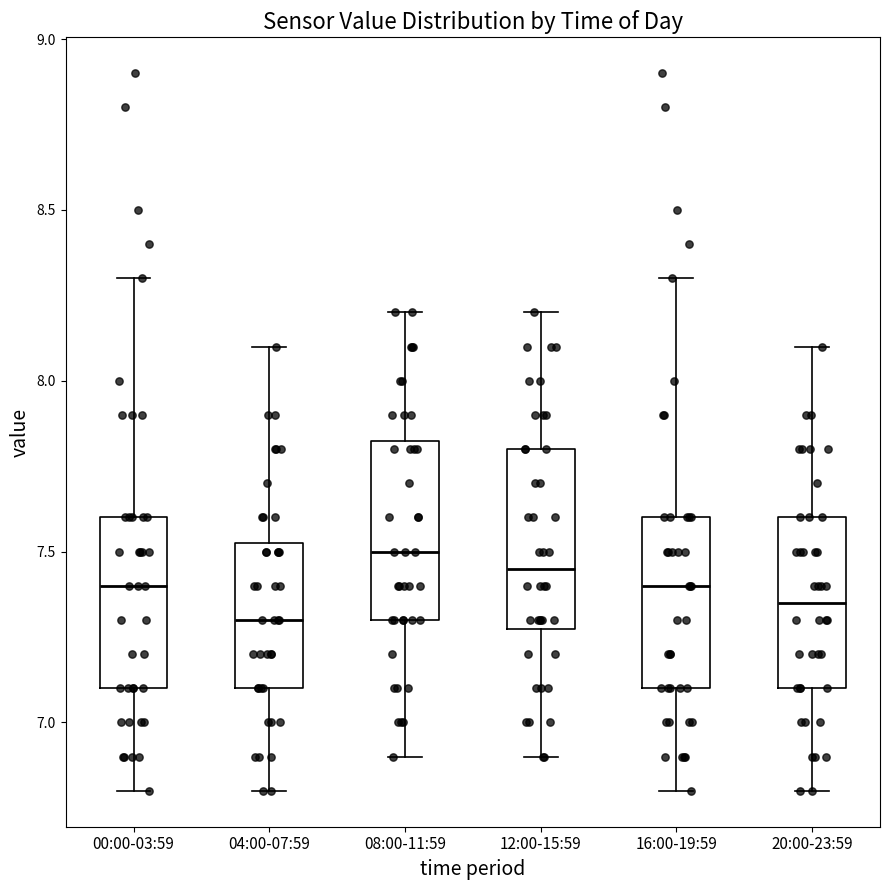

Reading left to right, read every box against the y-axis: the position of its median line, the range the box covers, and the ends of its whiskers. The values are not printed on the chart, so give them approximately, as read against the axis.

00:00-03:59: median 7.40, box 7.10 to 7.60, whiskers 6.80 to 8.30
04:00-07:59: median 7.30, box 7.10 to 7.55, whiskers 6.80 to 8.10
08:00-11:59: median 7.50, box 7.30 to 7.85, whiskers 6.90 to 8.20
12:00-15:59: median 7.45, box 7.30 to 7.80, whiskers 6.90 to 8.20
16:00-19:59: median 7.40, box 7.10 to 7.60, whiskers 6.80 to 8.30
20:00-23:59: median 7.35, box 7.10 to 7.60, whiskers 6.80 to 8.10